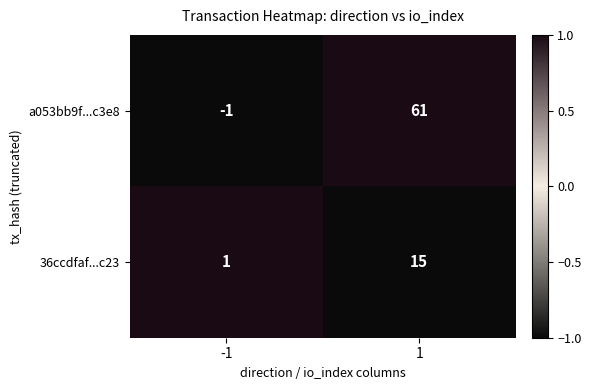

What value does the 36ccdfaf...c23 series have at 1, to the nearest 5?

15